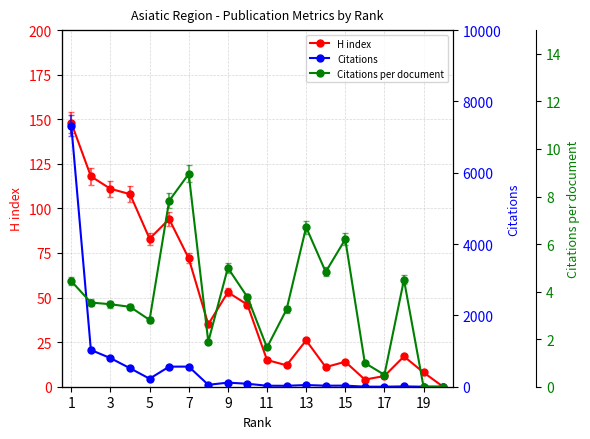

True or false: Citations per document has more than 2 interior local peaks.

True